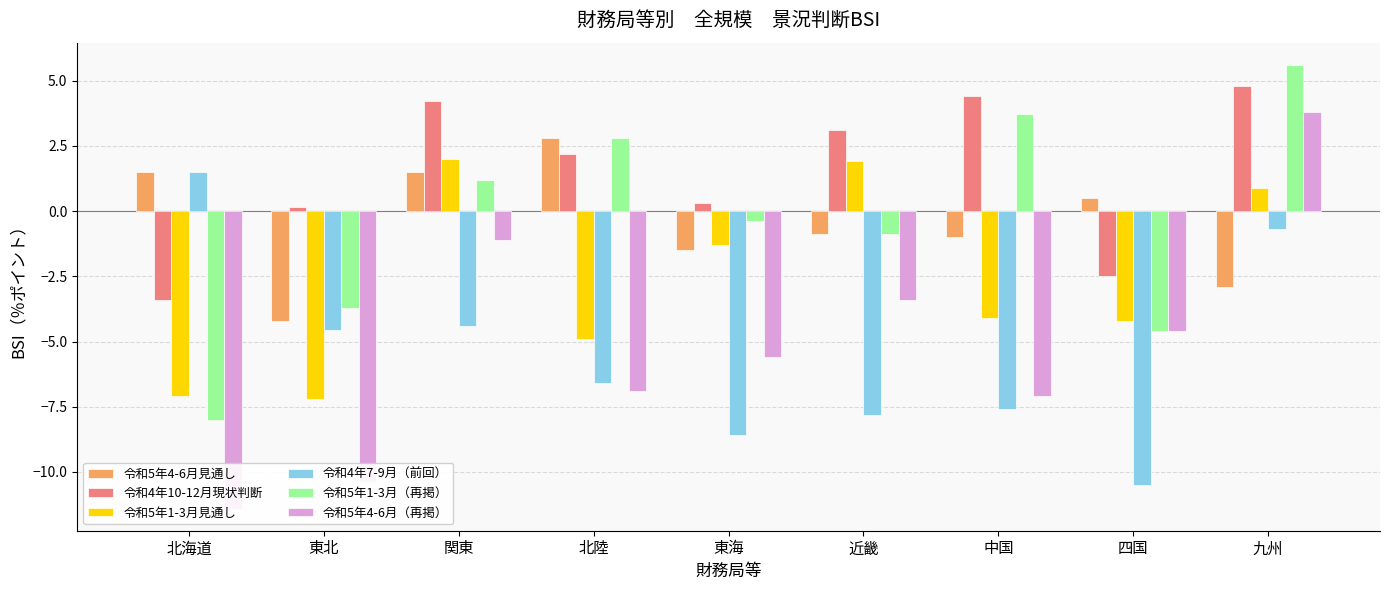

Is the value of col_9 at 関東 greater than the value of col_8 at 関東?

No